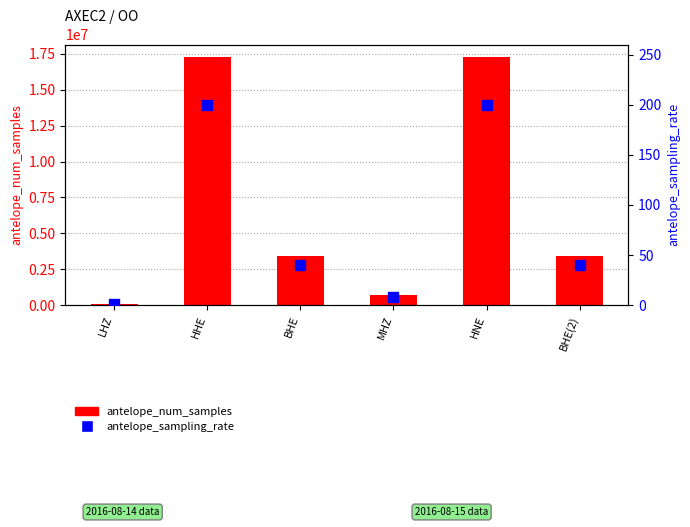

Which series contains the lowest Y value?

antelope_sampling_rate